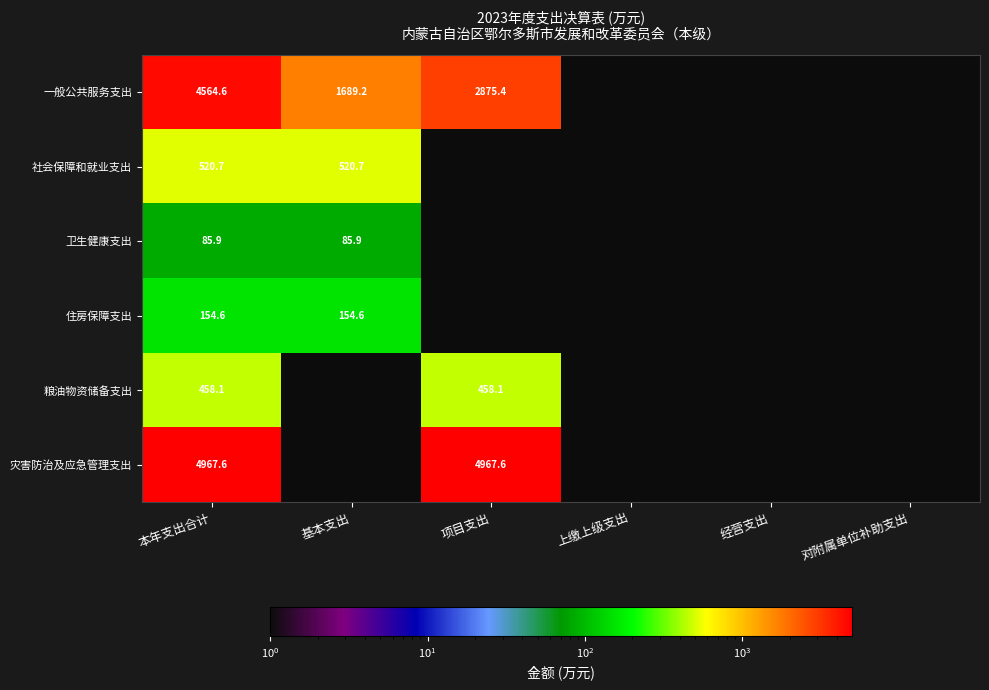

At which label does 卫生健康支出 reach its peak?

本年支出合计